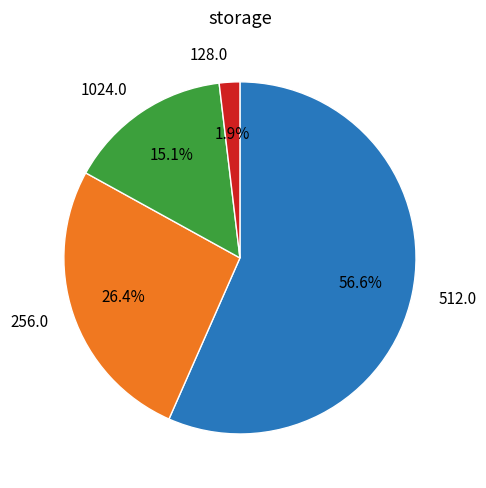

What is the largest slice in the pie chart?

512.0